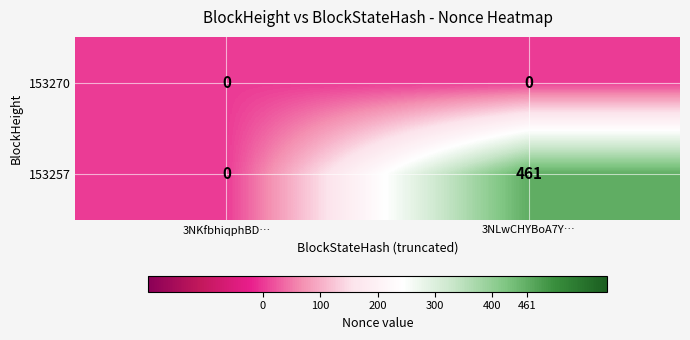

Which category has the highest value in the 153257 series?

3NLwCHYBoA7Y…